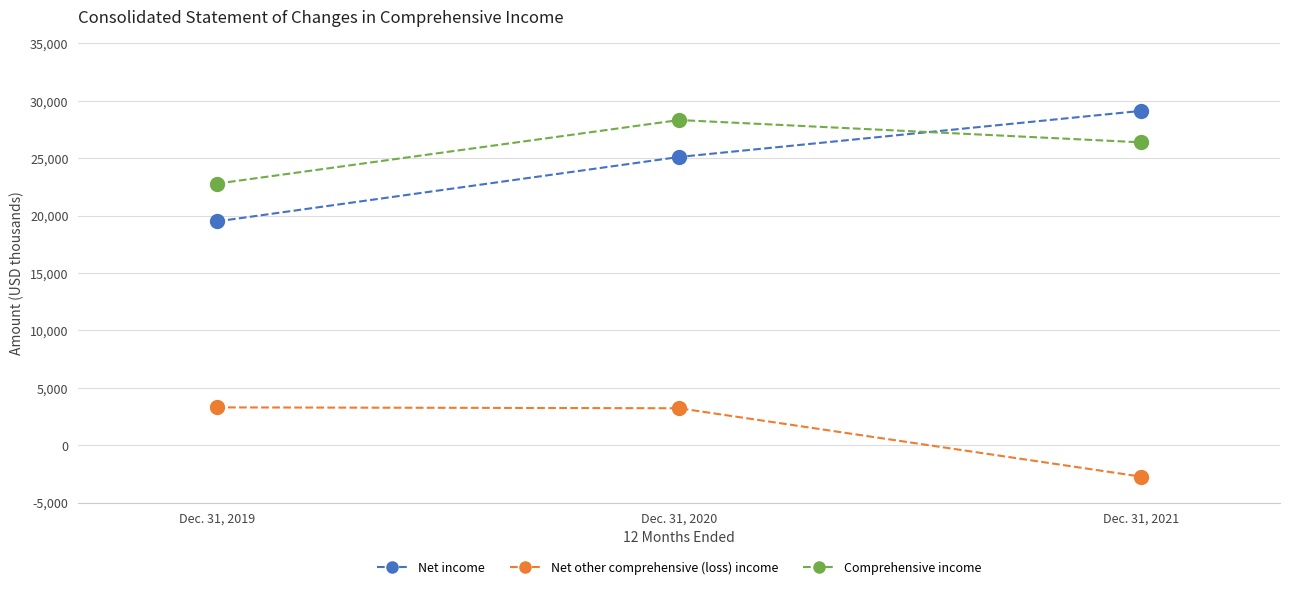

At how many categories does at least one series exceed 3362?

3